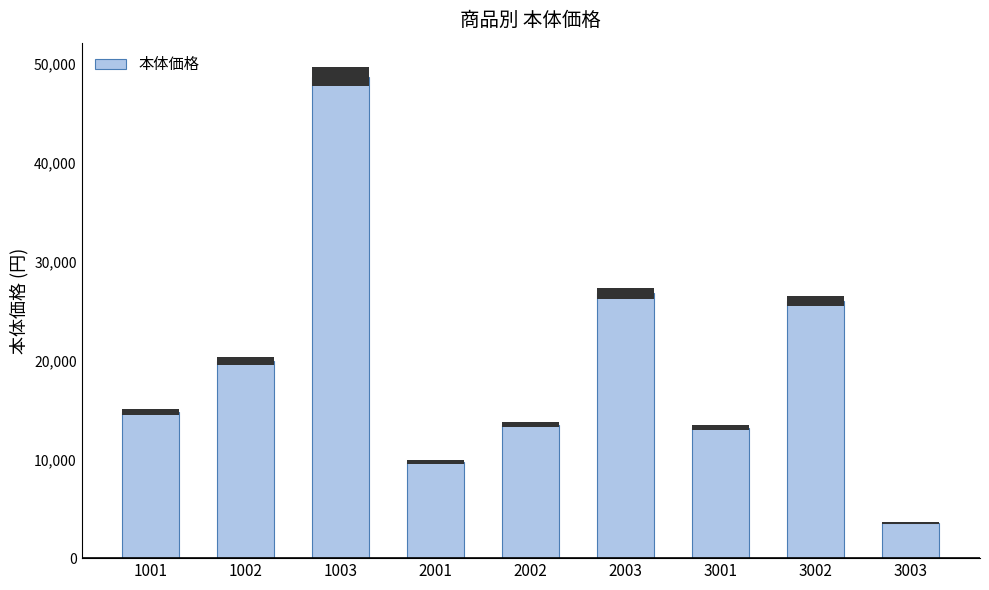

Which label corresponds to the smallest value in the chart?

3003